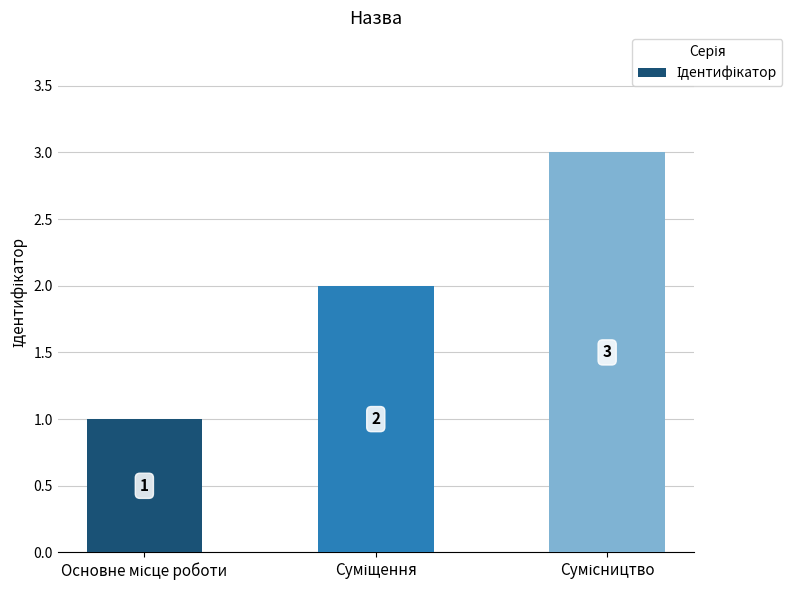

What is the difference between the maximum and second lowest values?

1